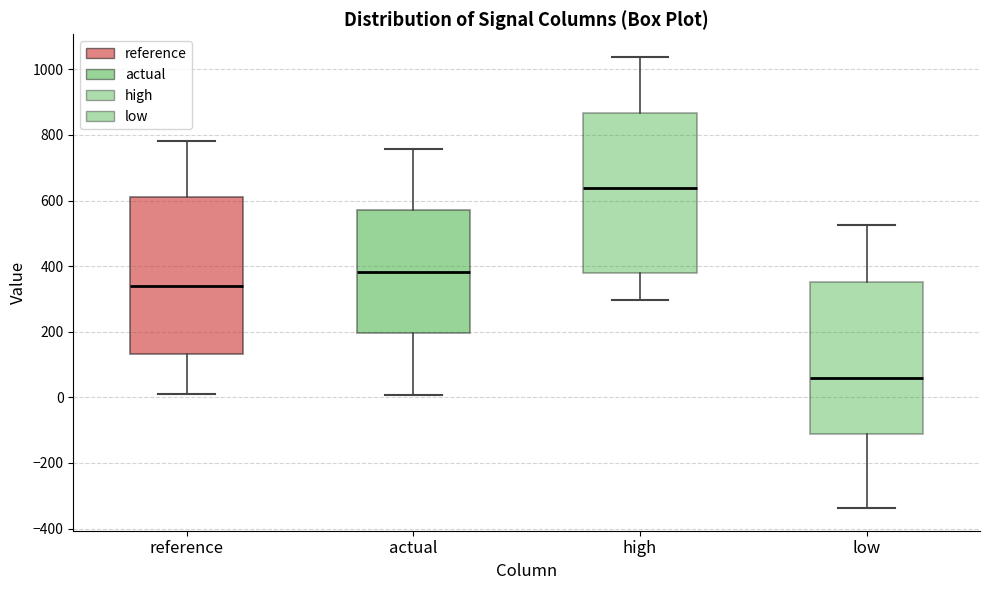

Which box's median line is the highest?

high